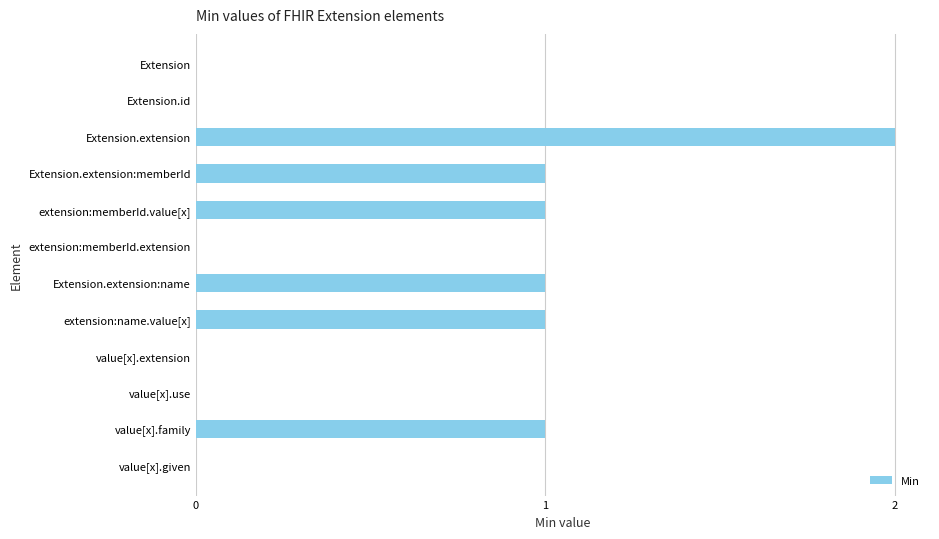

Which label corresponds to the largest value in the chart?

Extension.extension